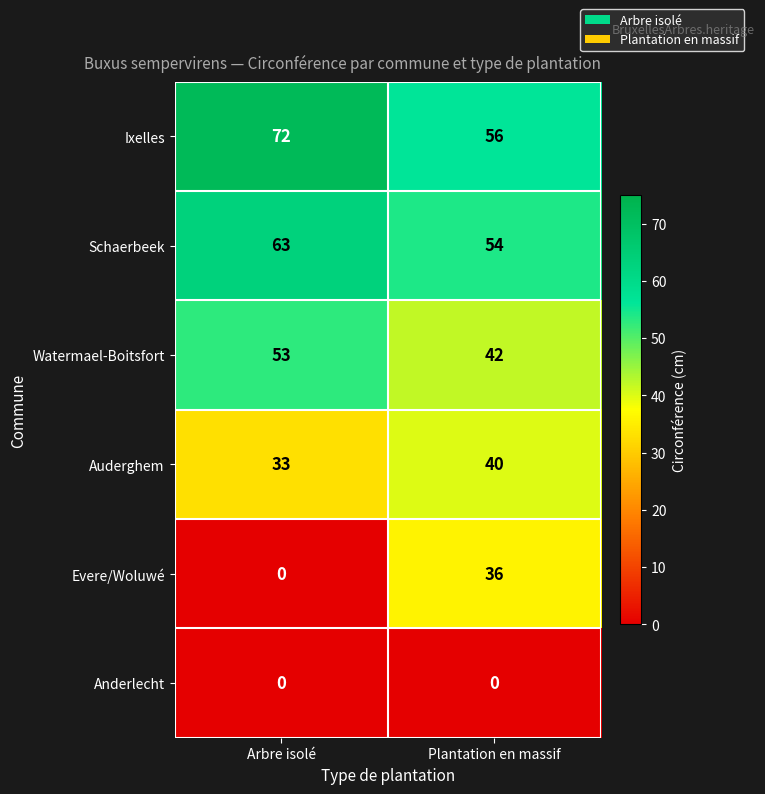

What is the sum of all Auderghem values?

73